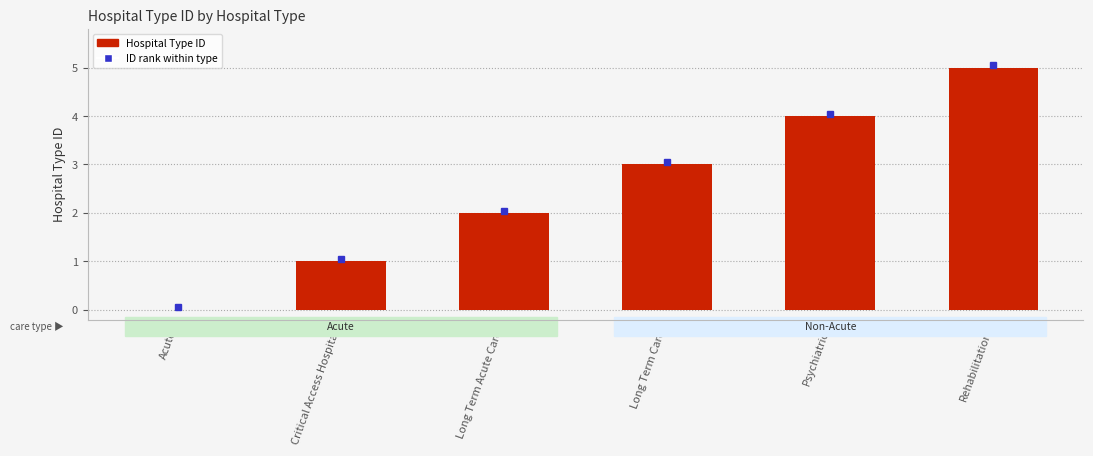

What is the difference between the values at Long Term Acute Care and Long Term Care?

1